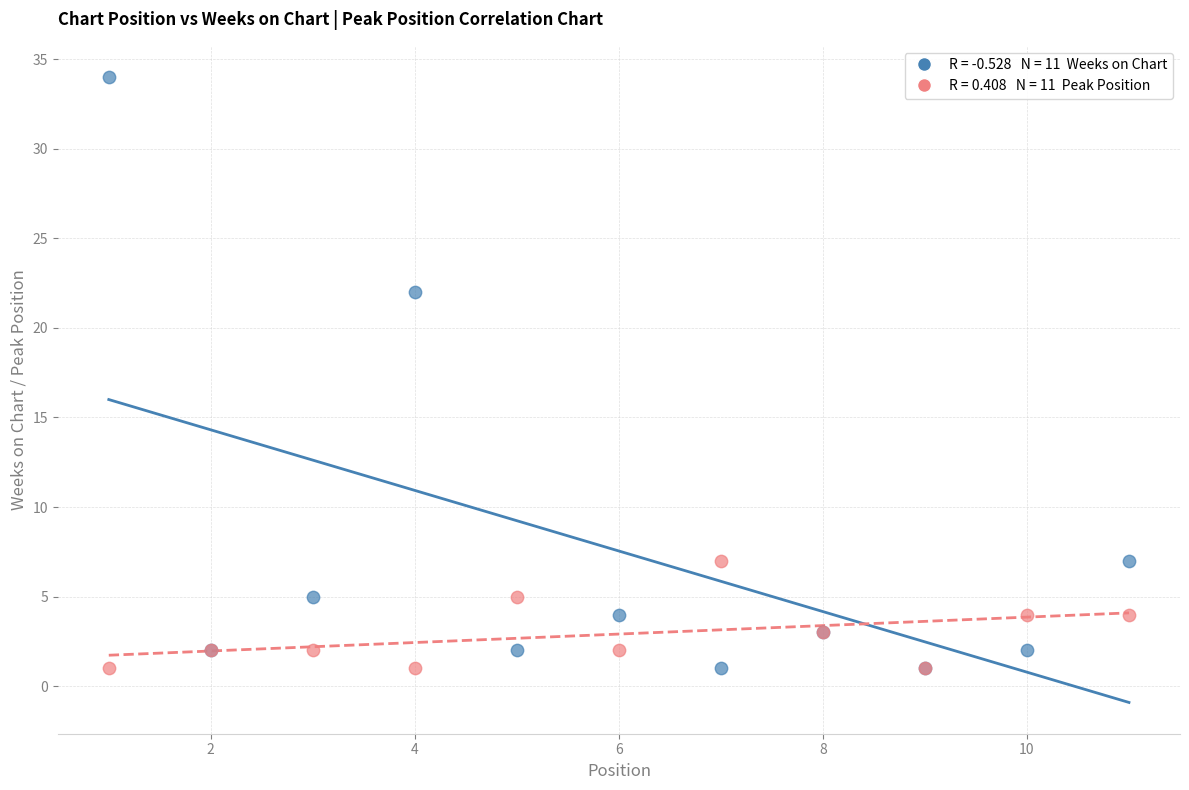

Across all series, what Y value is closest to 17?

22